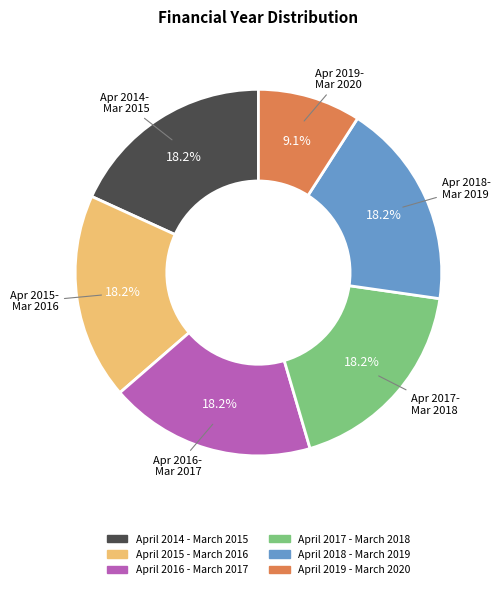

Which category has the smallest portion of the pie?

April 2019 - March 2020